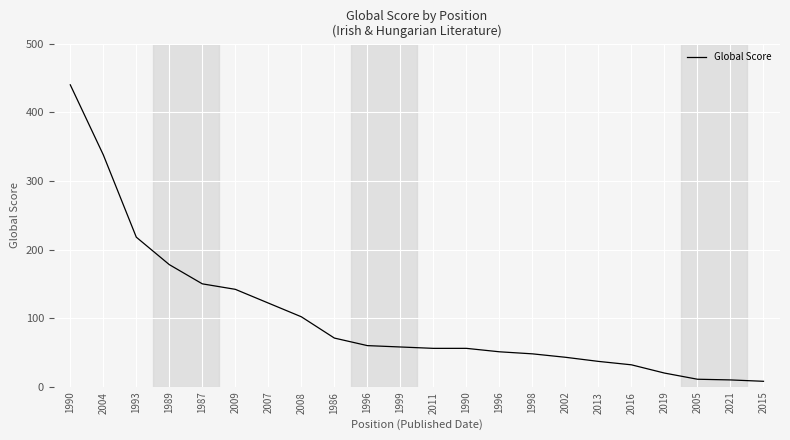

How many lines are shown in the chart?

1